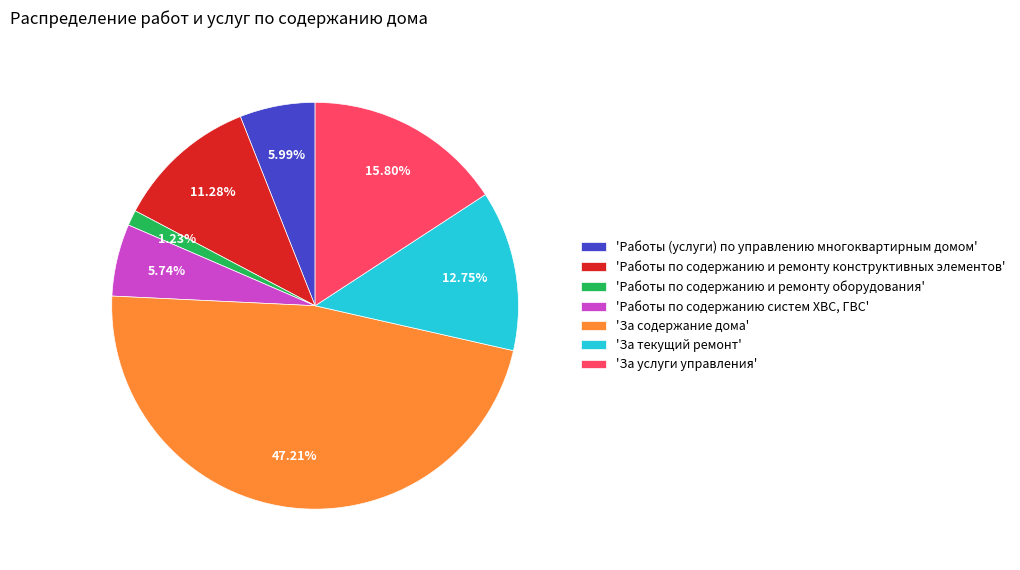

How many segments does this pie chart have?

7